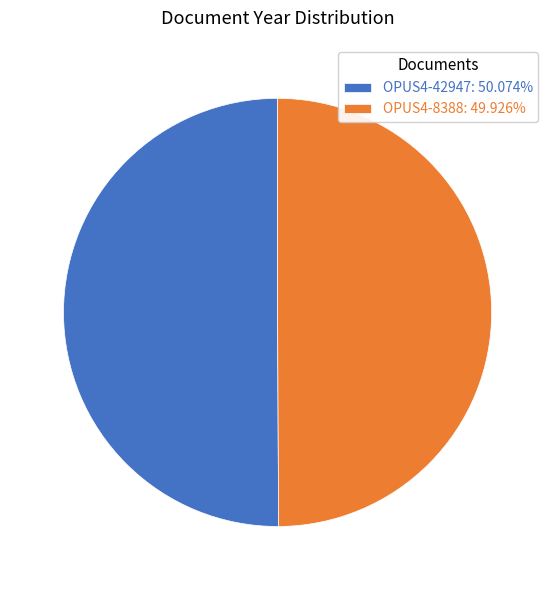

Is it true that OPUS4-42947 is 39% of the pie?

False